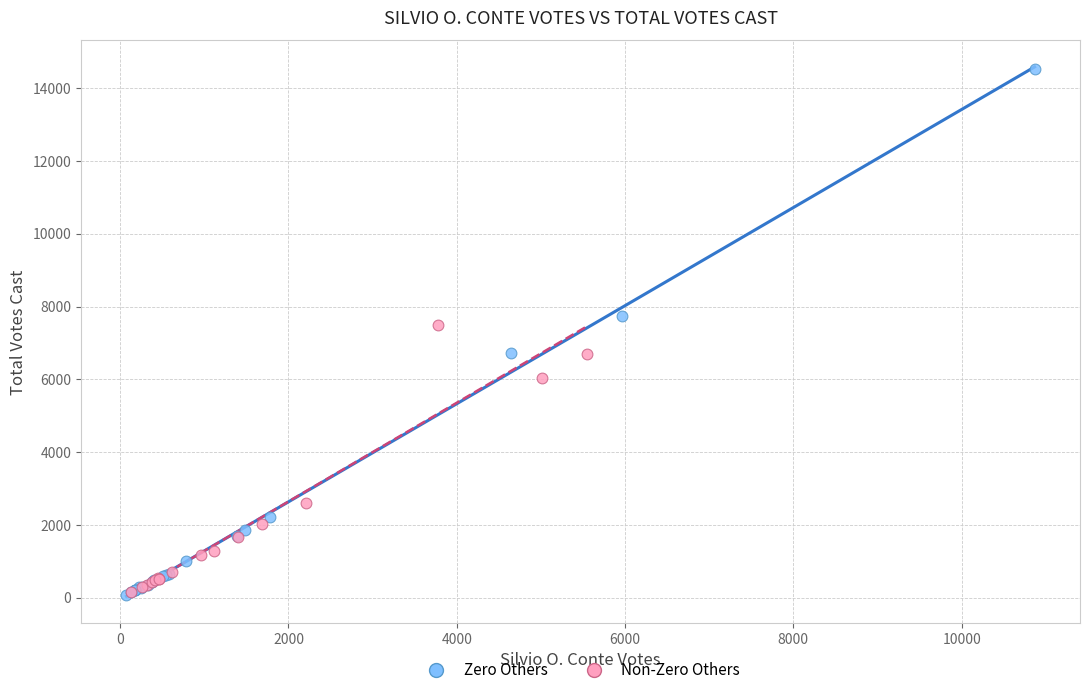

Which series has the widest spread of Y values?

Zero Others